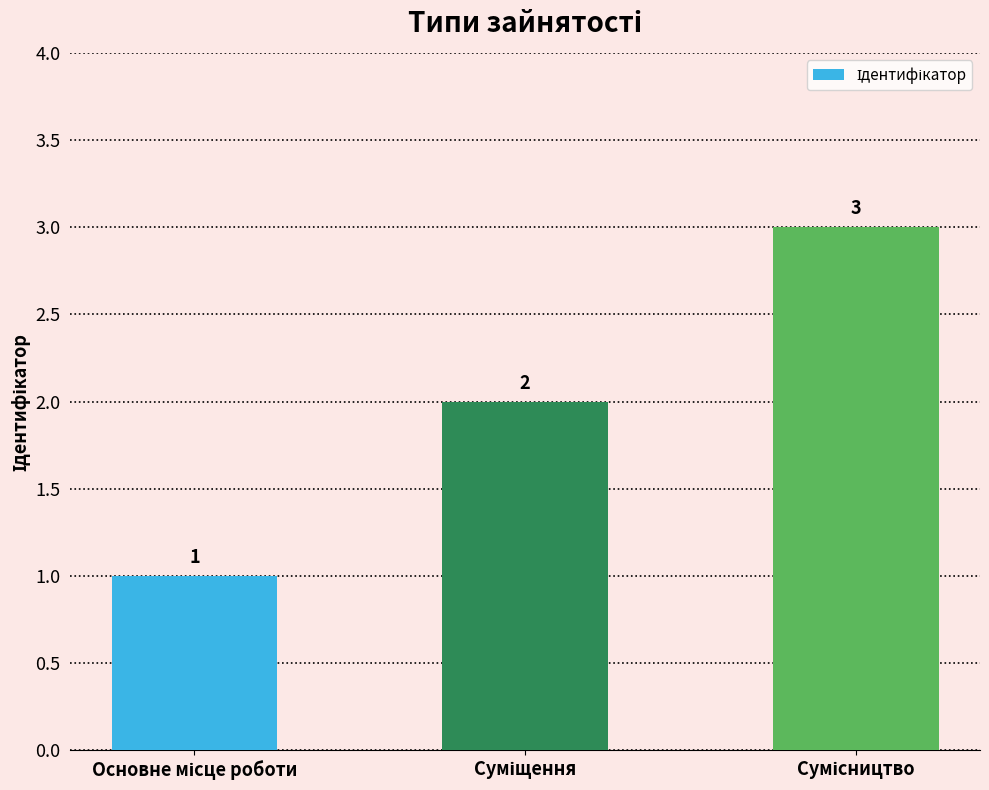

How many bars are there in total?

3